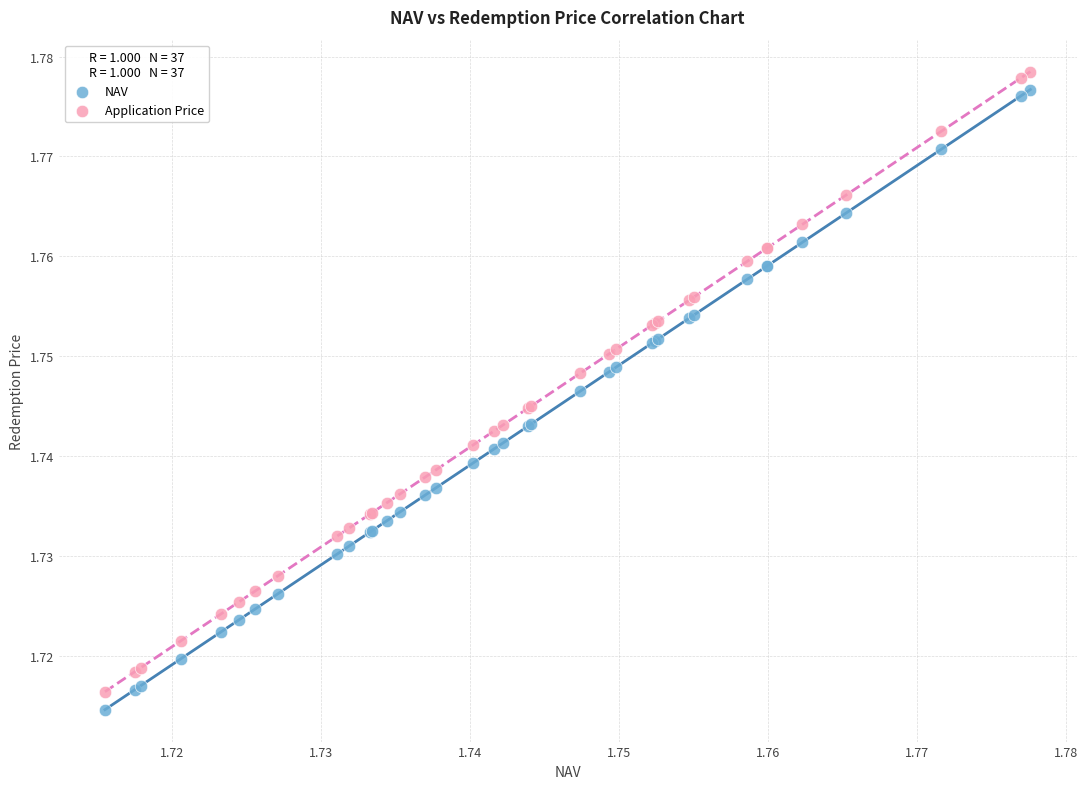

What are all the series names shown in the legend?

NAV, Application Price